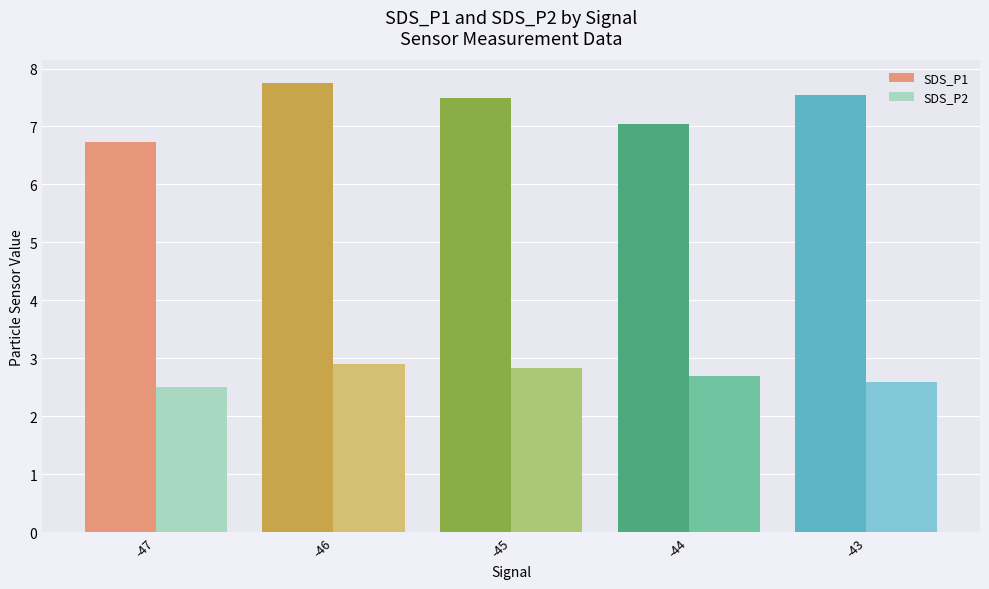

The SDS_P1 series shows 7.8 at -46. True or false?

True